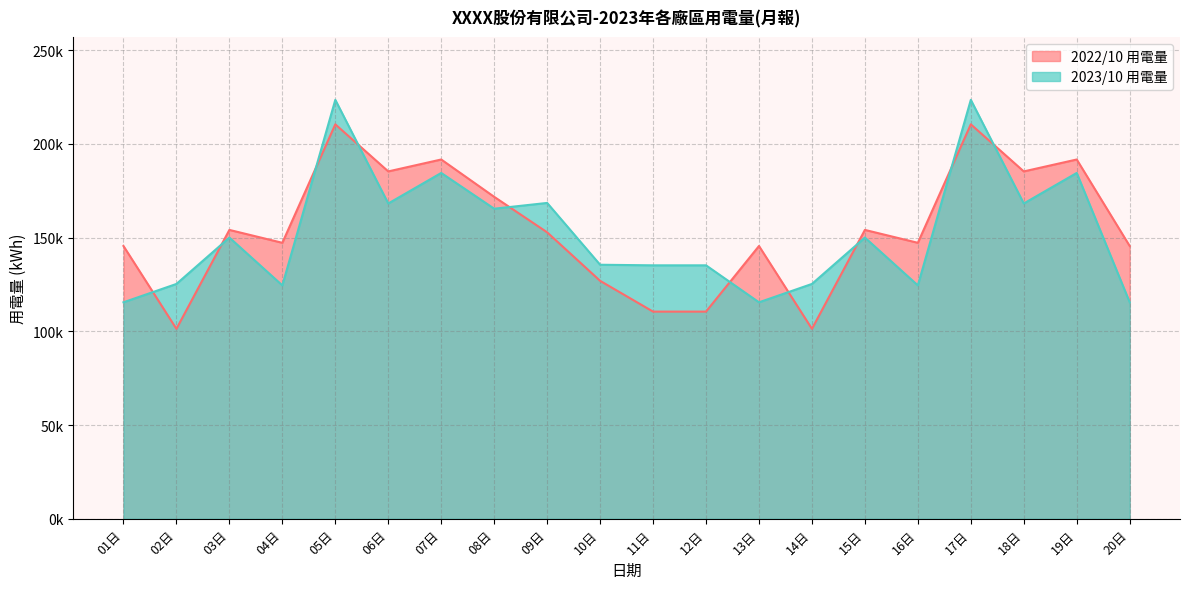

Reading left to right, what are all the values shown in this chart?

2022/10 用電量: 01日=145560.6	02日=101351.5	03日=154144.3	04日=147259.8	05日=210479.7	06日=185358.1	07日=191718.5	08日=171797.0	09日=152864.4	10日=126978.0	11日=110548.9	12日=110548.9	13日=145560.6	14日=101351.5	15日=154144.3	16日=147259.8	17日=210479.7	18日=185358.1	19日=191718.5	20日=145560.6
2023/10 用電量: 01日=115521.0	02日=125315.0	03日=150055.3	04日=124544.0	05日=223541.0	06日=168240.0	07日=184541.0	08日=165458.0	09日=168541.0	10日=135555.0	11日=135247.0	12日=135247.0	13日=115521.0	14日=125315.0	15日=150055.3	16日=124544.0	17日=223541.0	18日=168240.0	19日=184541.0	20日=115521.0